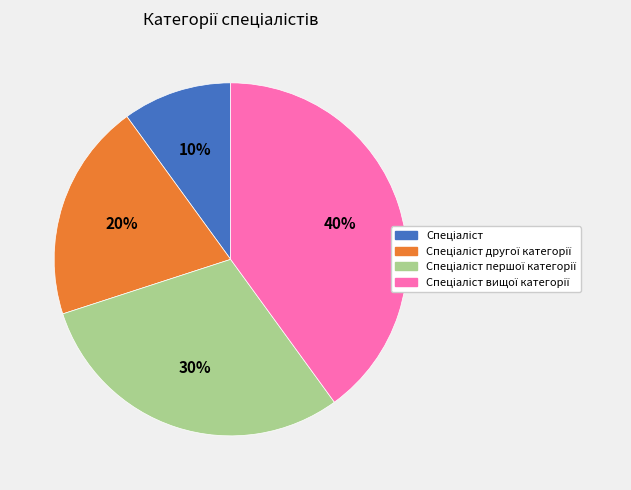

To the nearest percent, what is the difference between the largest and smallest slice percentages?

30%